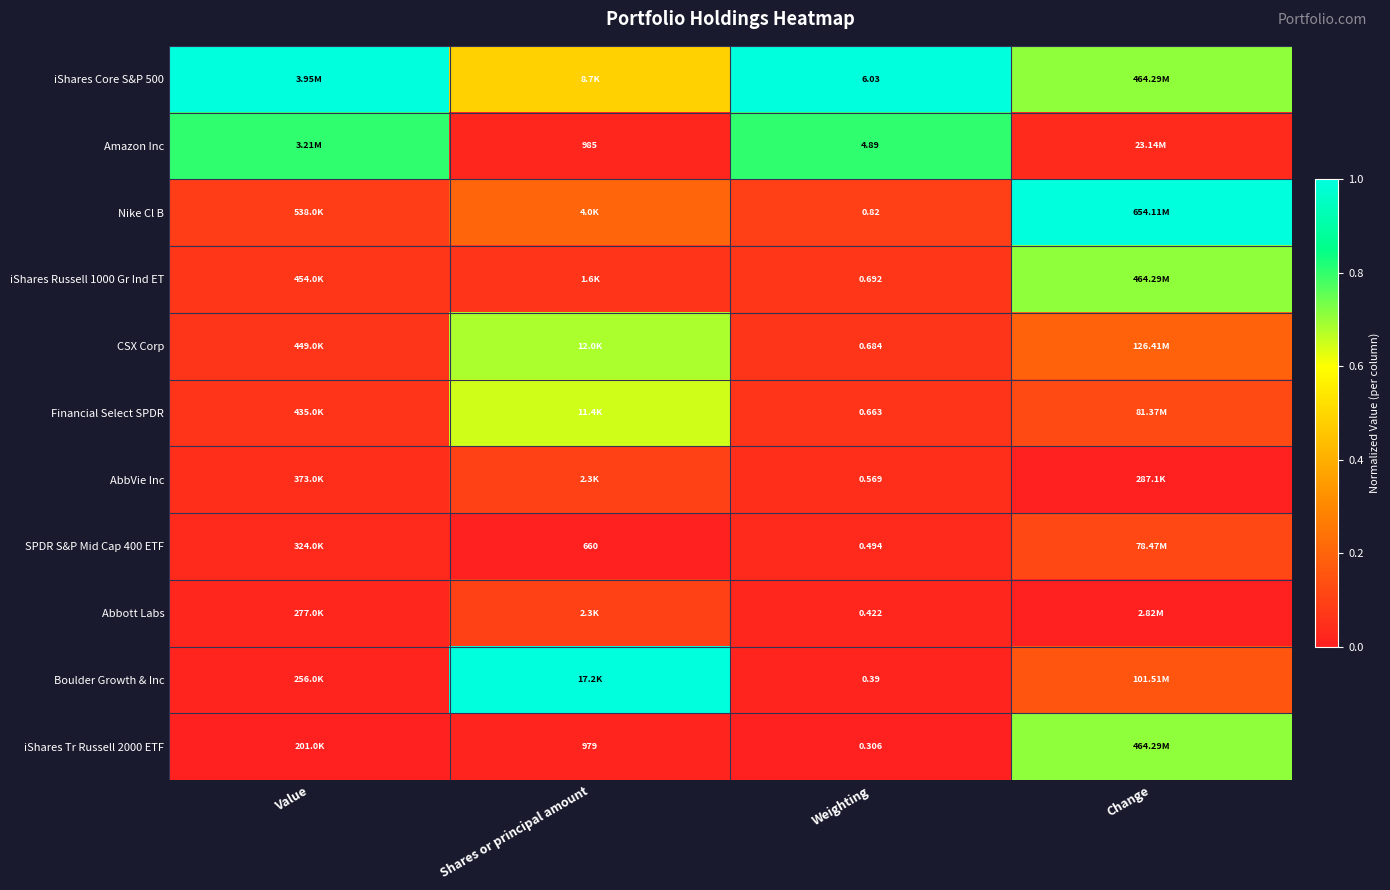

List the labels in order of iShares Tr Russell 2000 ETF value, largest first.

Change, Shares or principal amount, Value, Weighting